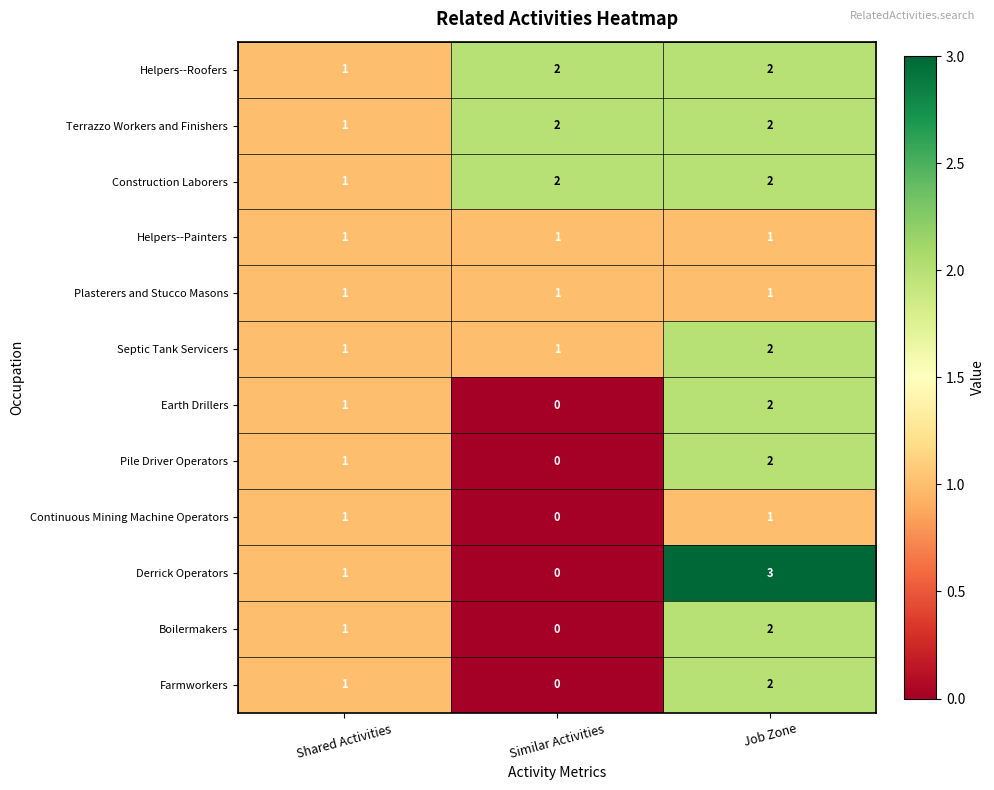

List the labels in order of Derrick Operators value, smallest first.

Similar Activities, Shared Activities, Job Zone